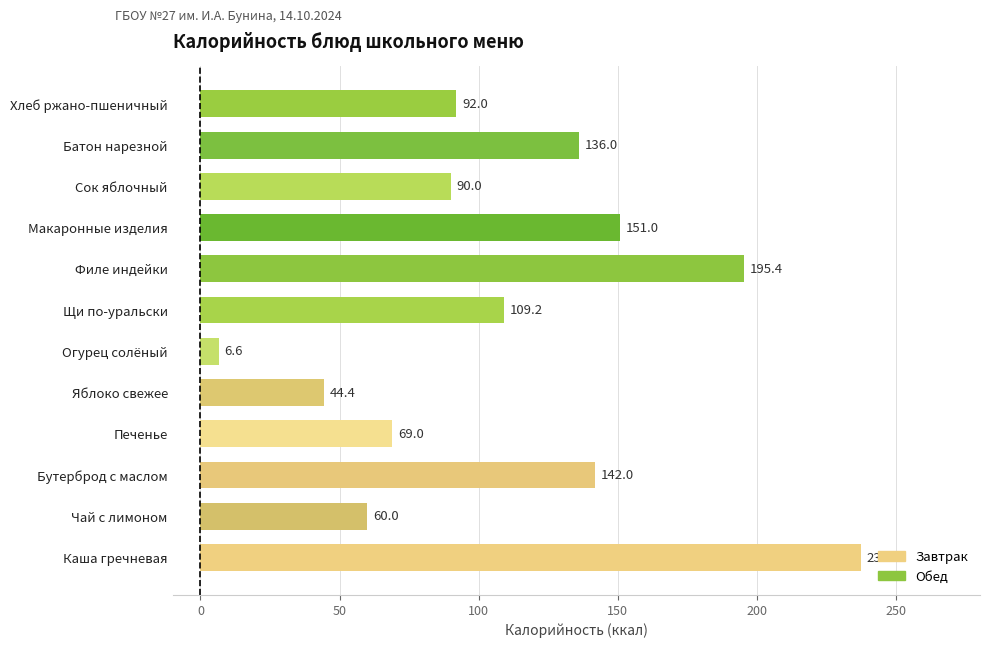

What is the average value?

111.1